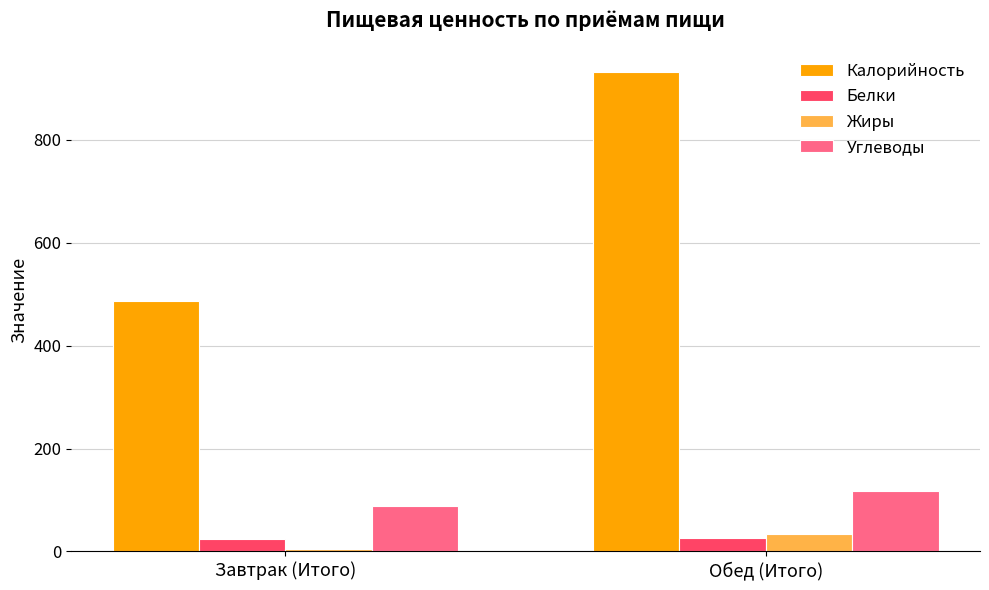

The Углеводы series shows 87.3 at Завтрак (Итого). True or false?

True